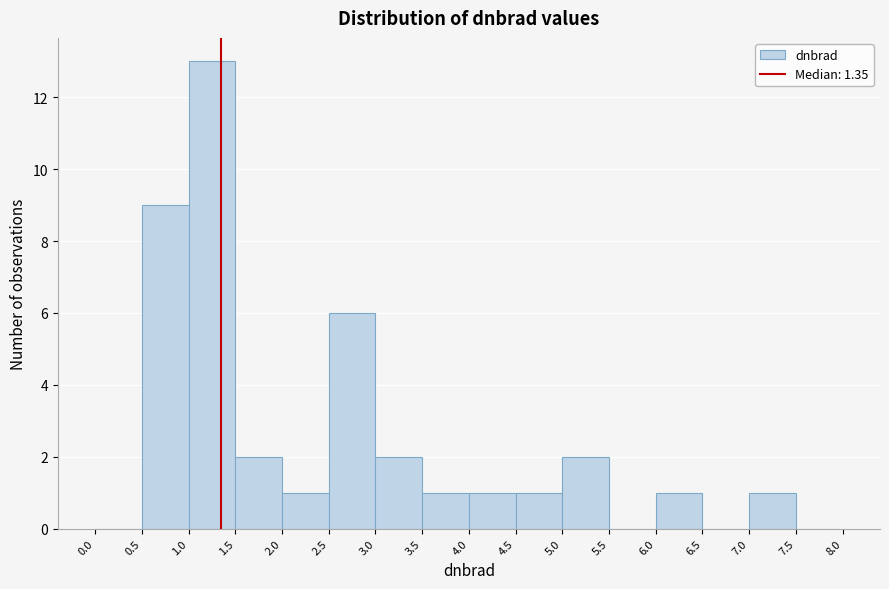

Reading left to right, transcribe this chart: for each bar, give the range it covers on the x-axis and its height. The values are not printed on the chart, so give them approximately, as read against the axis.

0.0 to 0.5: 0
0.5 to 1.0: 9
1.0 to 1.5: 13
1.5 to 2.0: 2
2.0 to 2.5: 1
2.5 to 3.0: 6
3.0 to 3.5: 2
3.5 to 4.0: 1
4.0 to 4.5: 1
4.5 to 5.0: 1
5.0 to 5.5: 2
5.5 to 6.0: 0
6.0 to 6.5: 1
6.5 to 7.0: 0
7.0 to 7.5: 1
7.5 to 8.0: 0